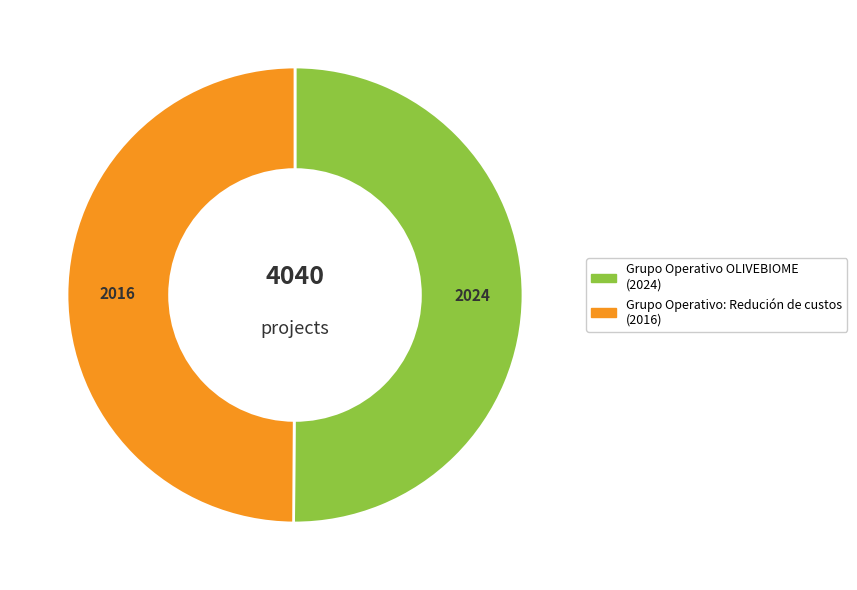

Do Grupo Operativo OLIVEBIOME and Grupo Operativo: Redución de custos together represent more than half of the pie?

Yes